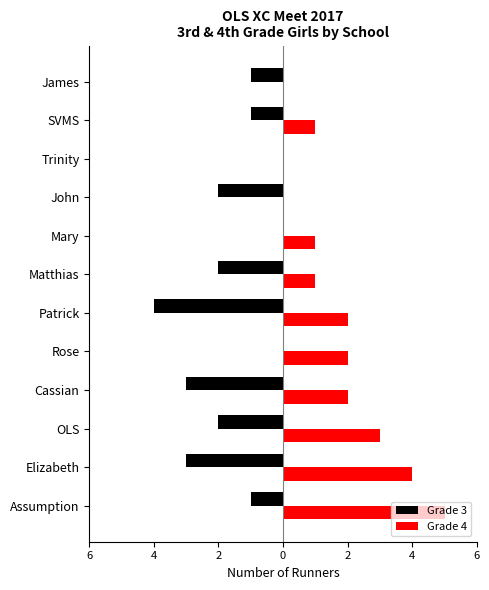

What are all the series names shown in the legend?

Grade 3, Grade 4